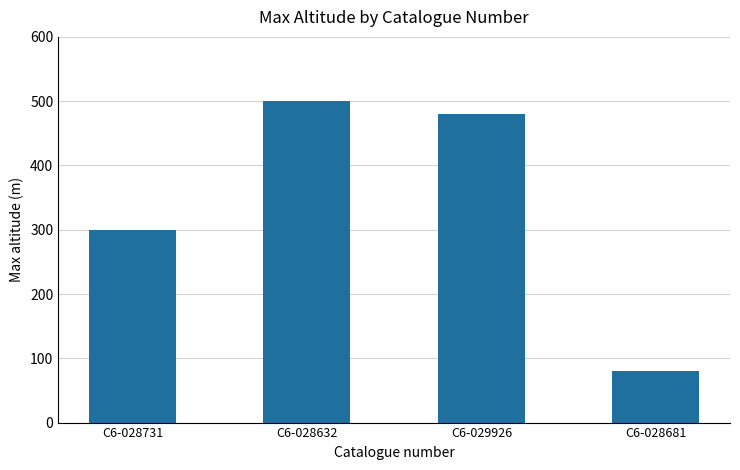

Rank the categories by value from lowest to highest.

C6-028681, C6-028731, C6-029926, C6-028632